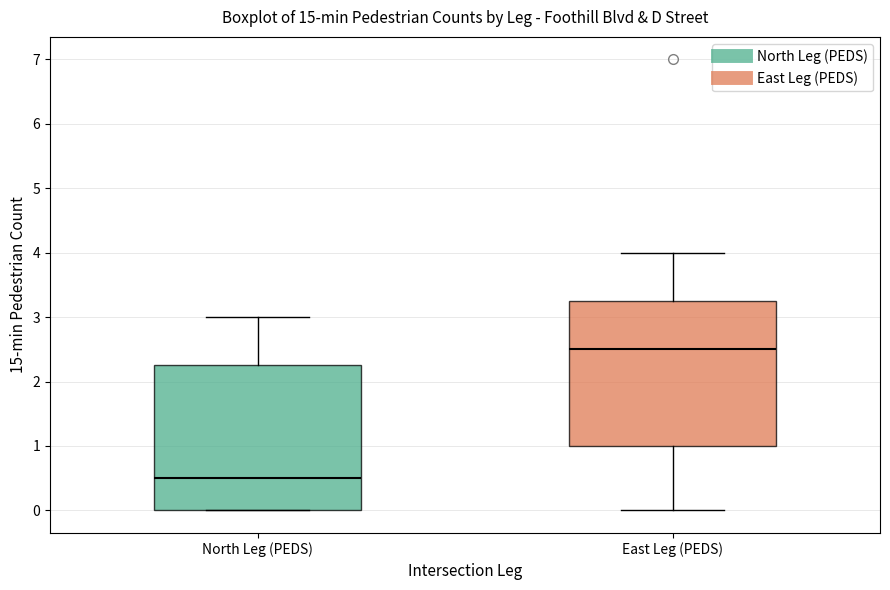

Reading left to right, transcribe this box plot: for each box, give where its median line is, the range the box spans, and where its two whiskers end, as read against the y-axis. The values are not printed on the chart, so give them approximately, as read against the axis.

North Leg (PEDS): median 0.5, box 0.0 to 2.3, whiskers 0.0 to 3.0
East Leg (PEDS): median 2.5, box 1.0 to 3.3, whiskers 0.0 to 4.0